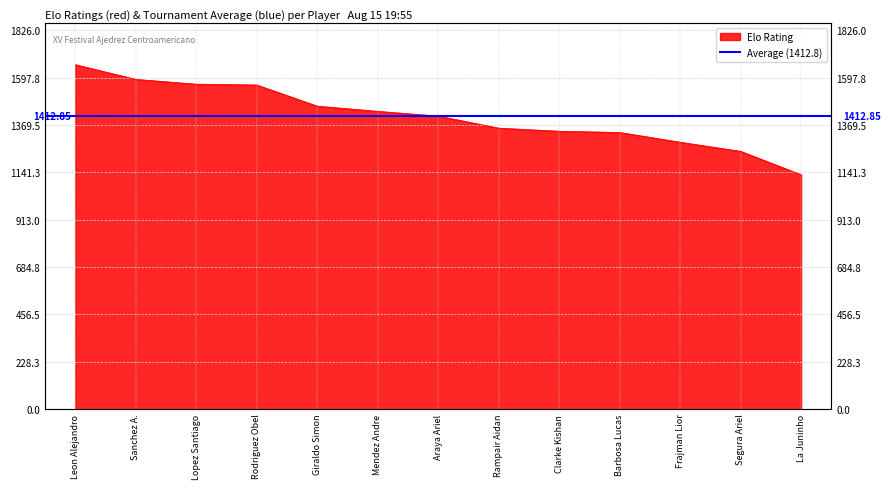

Reading right to left, extract all data points from this chart.

1129	1242	1286	1333	1339	1354	1412	1435	1460	1562	1566	1589	1660